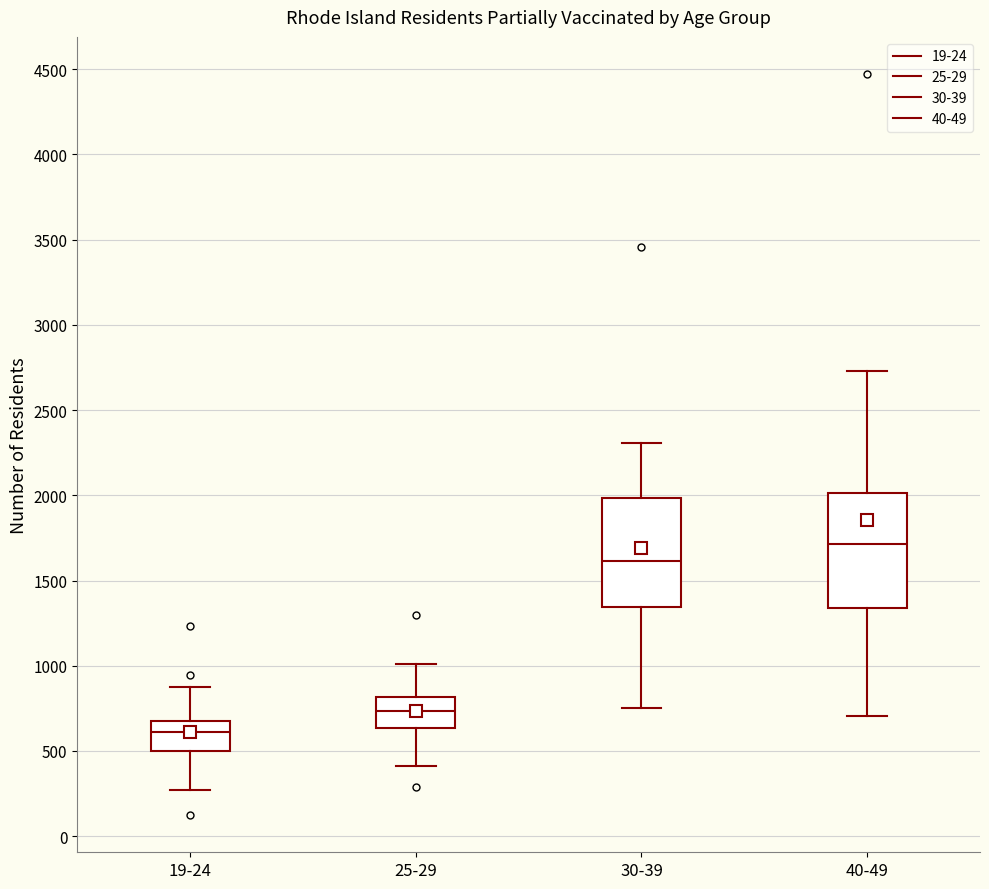

Reading left to right, read every box against the y-axis: the position of its median line, the range the box covers, and the ends of its whiskers. The values are not printed on the chart, so give them approximately, as read against the axis.

19-24: median 600, box 500 to 650, whiskers 250 to 900
25-29: median 750, box 650 to 800, whiskers 400 to 1000
30-39: median 1600, box 1350 to 2000, whiskers 750 to 2300
40-49: median 1700, box 1350 to 2000, whiskers 700 to 2750